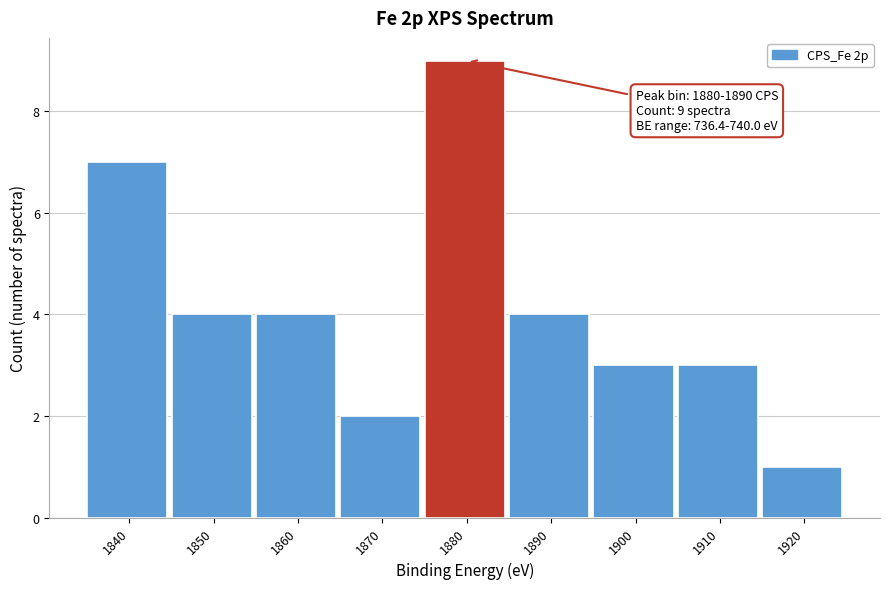

Reading left to right, transcribe all the data shown in this chart.

1840=7	1850=4	1860=4	1870=2	1880=9	1890=4	1900=3	1910=3	1920=1